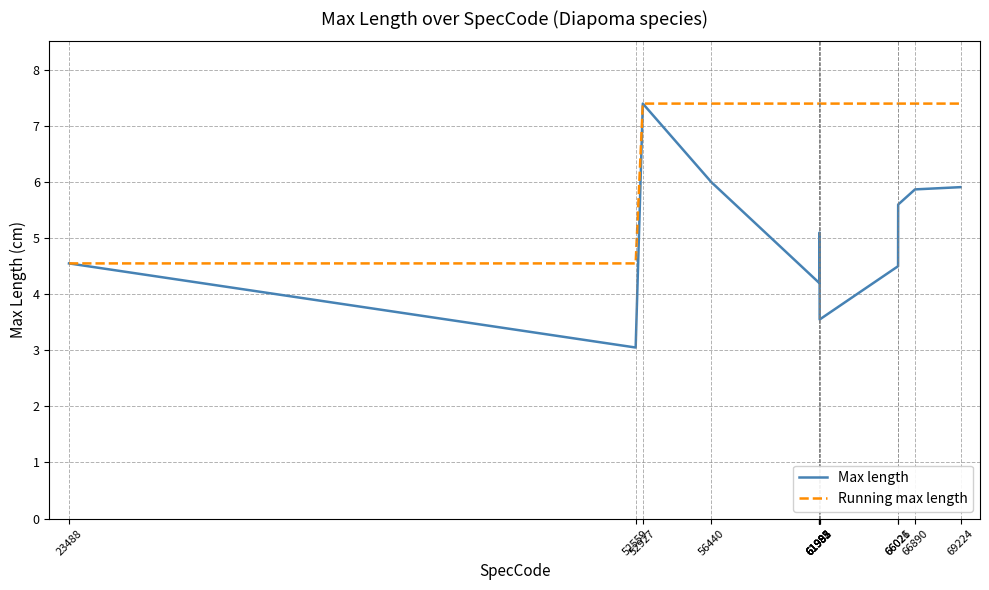

Which label corresponds to the smallest value in the chart?

52559